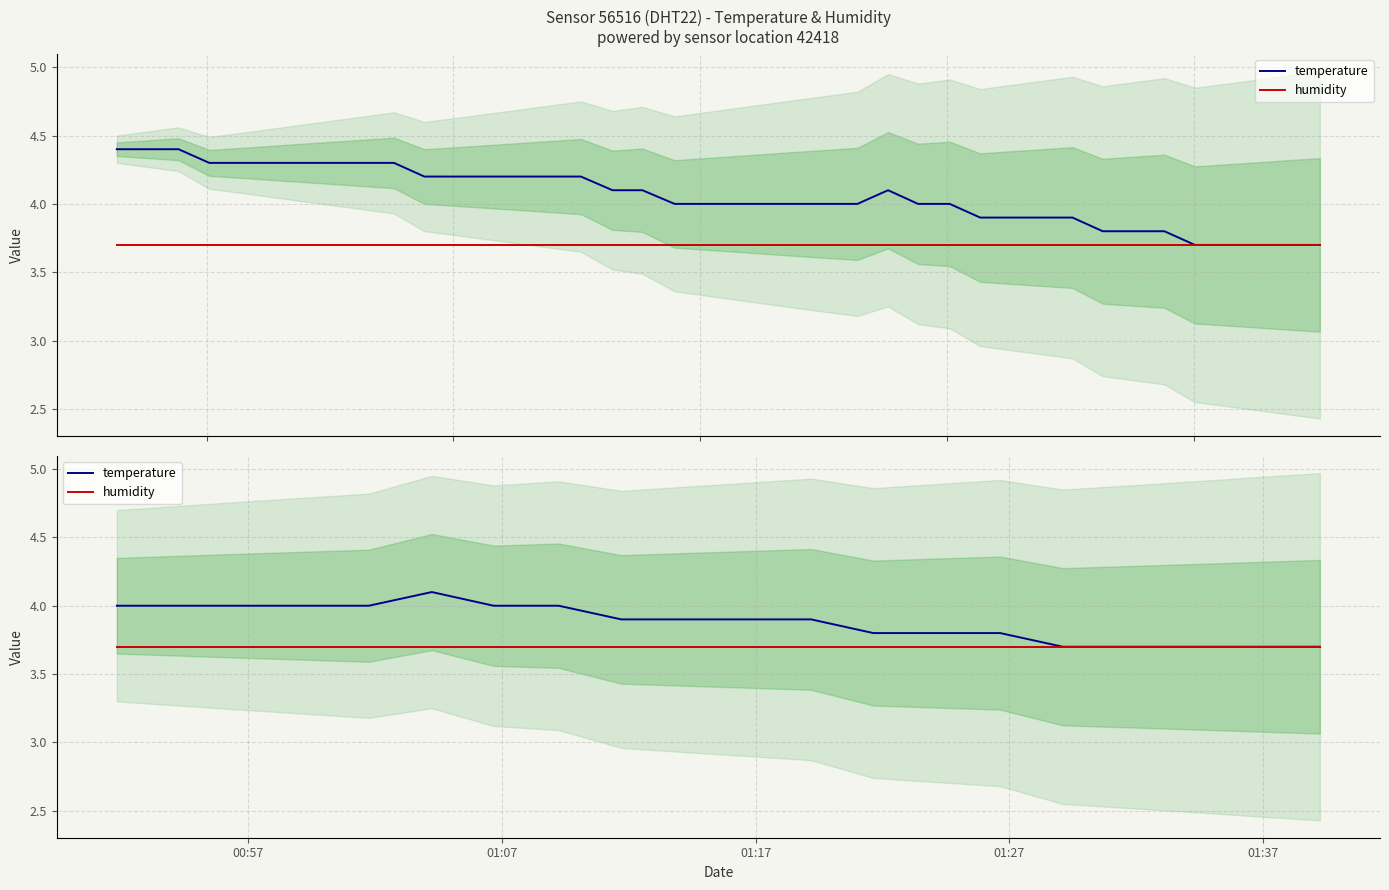

The value of temperature at 14 is 5.6. True or false?

False